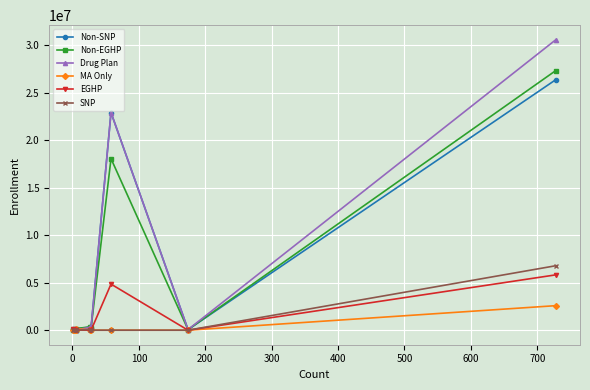

How many values in MA Only are above zero?

6